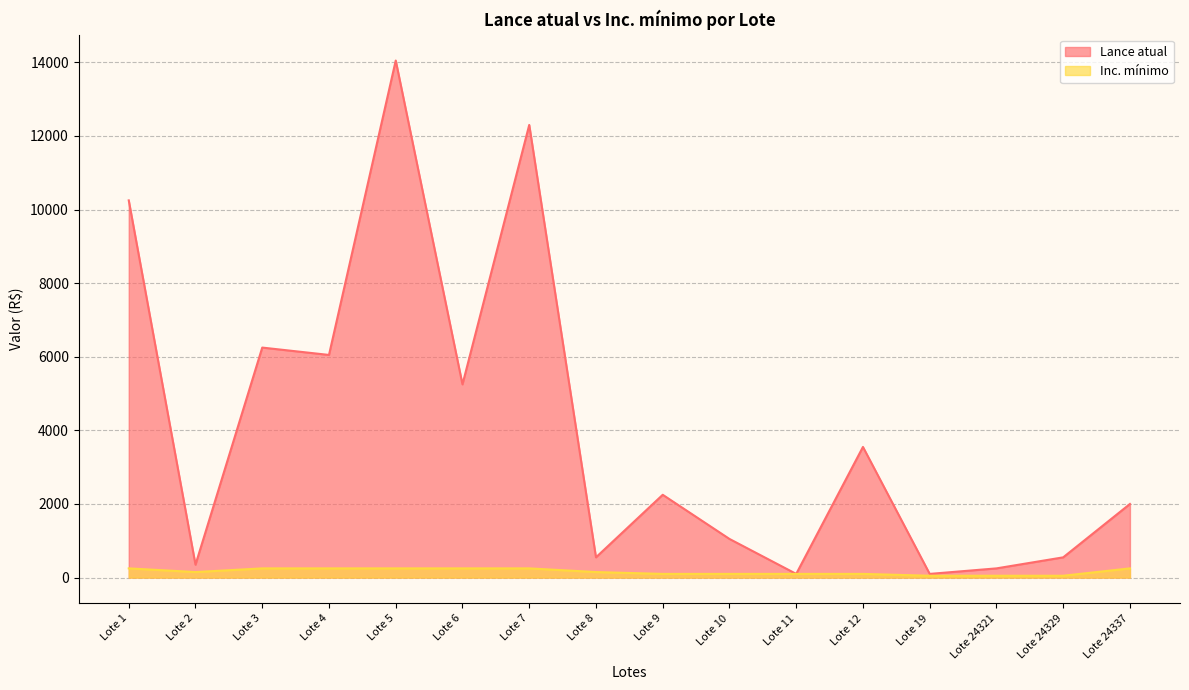

At which label does Inc. mínimo first exceed 150?

Lote 1